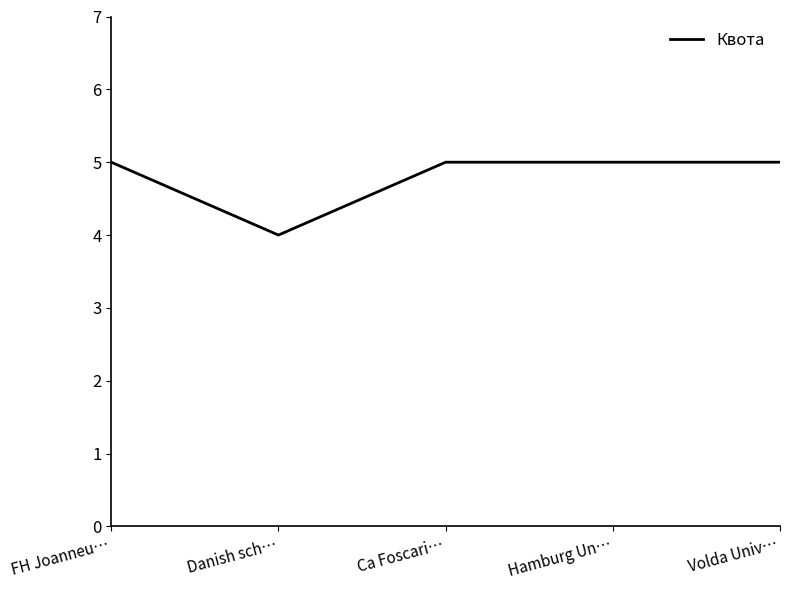

Reading right to left, what are all the values shown in this chart?

Volda Univ…=5	Hamburg Un…=5	Ca Foscari…=5	Danish sch…=4	FH Joanneu…=5